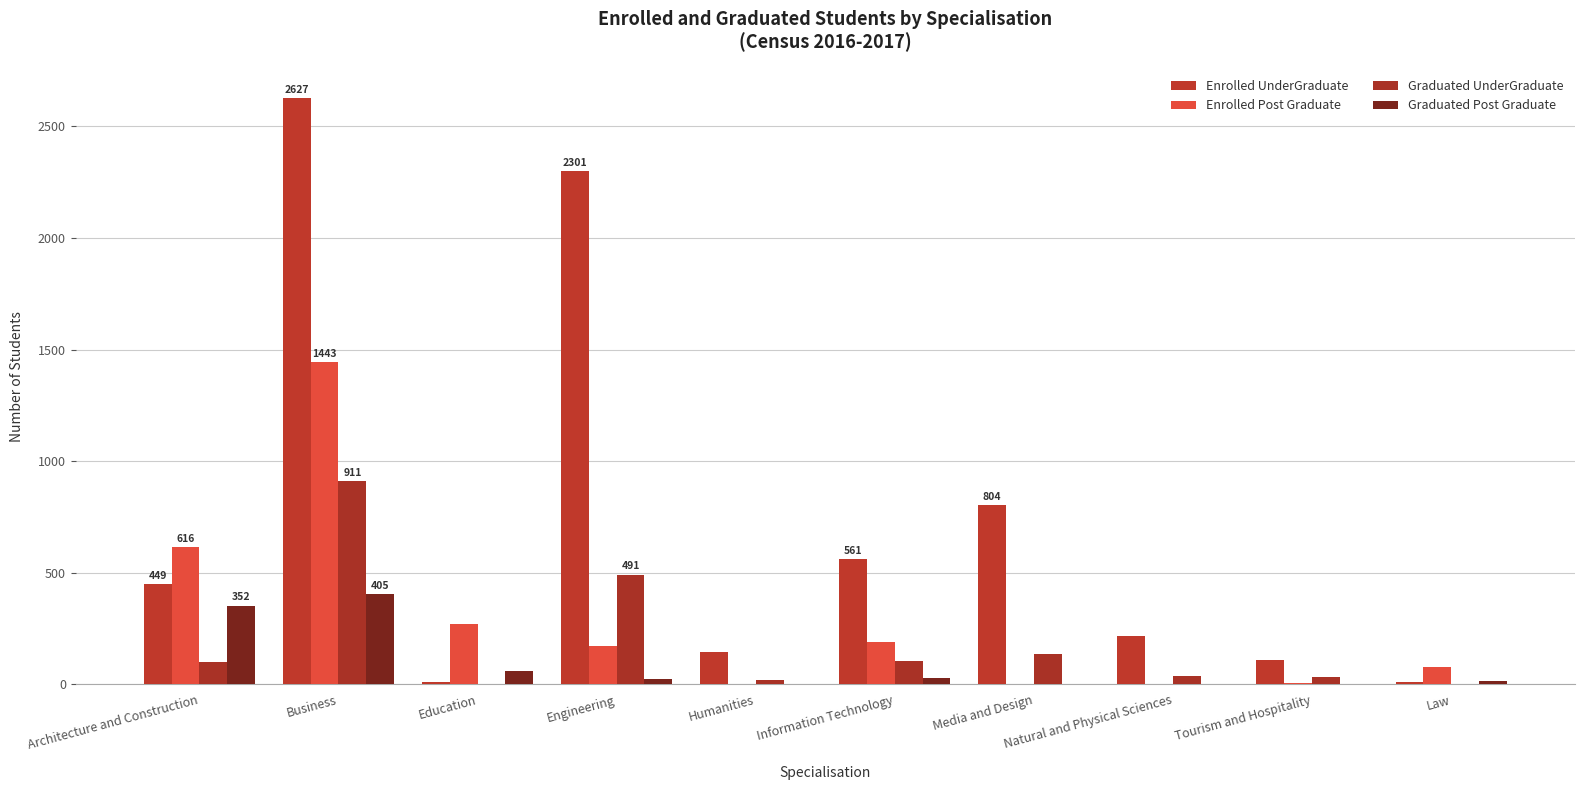

Count the number of categories in the chart.

10